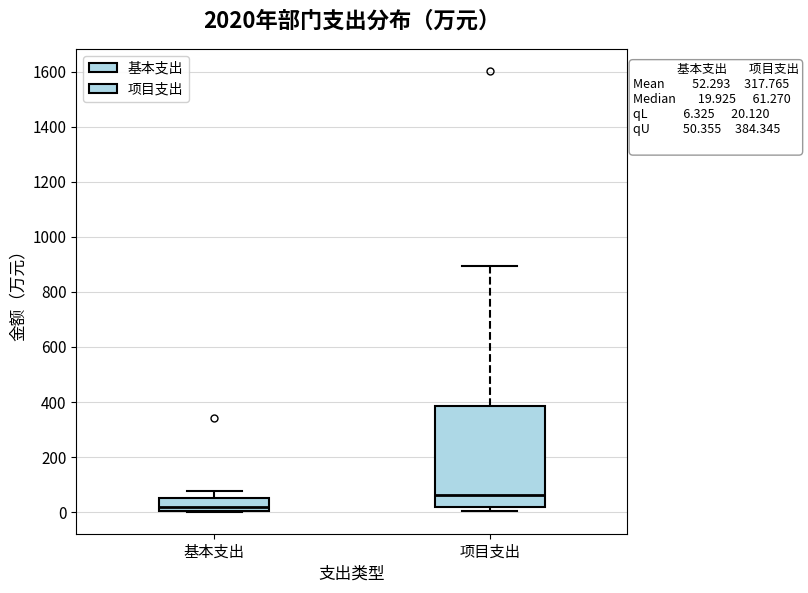

Which box's median line is the lowest?

基本支出